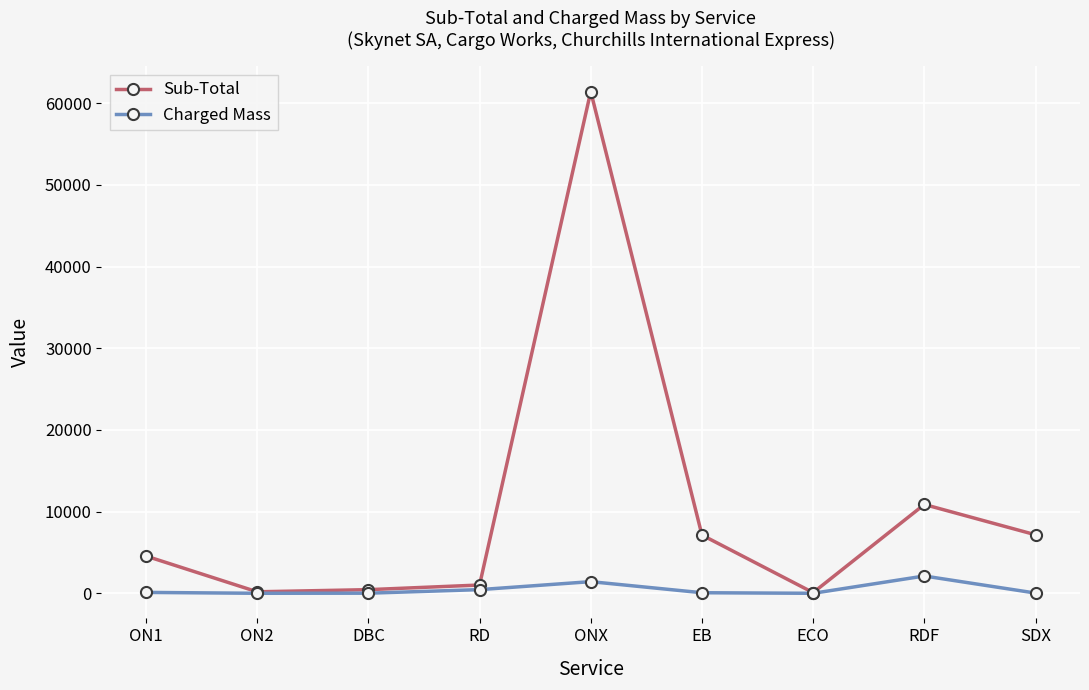

At which label does Charged Mass reach its peak?

RDF